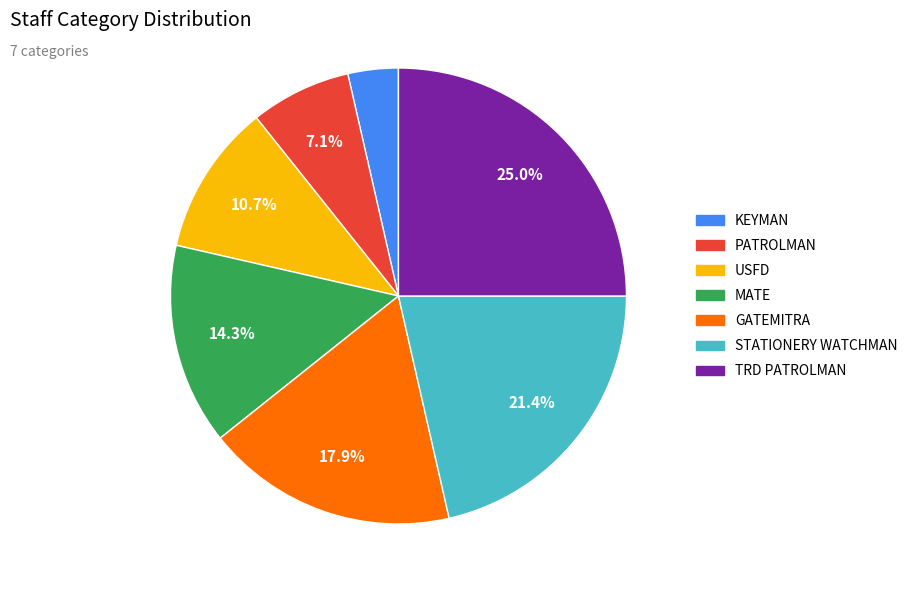

To the nearest percent, what is the combined percentage of MATE and GATEMITRA?

32%